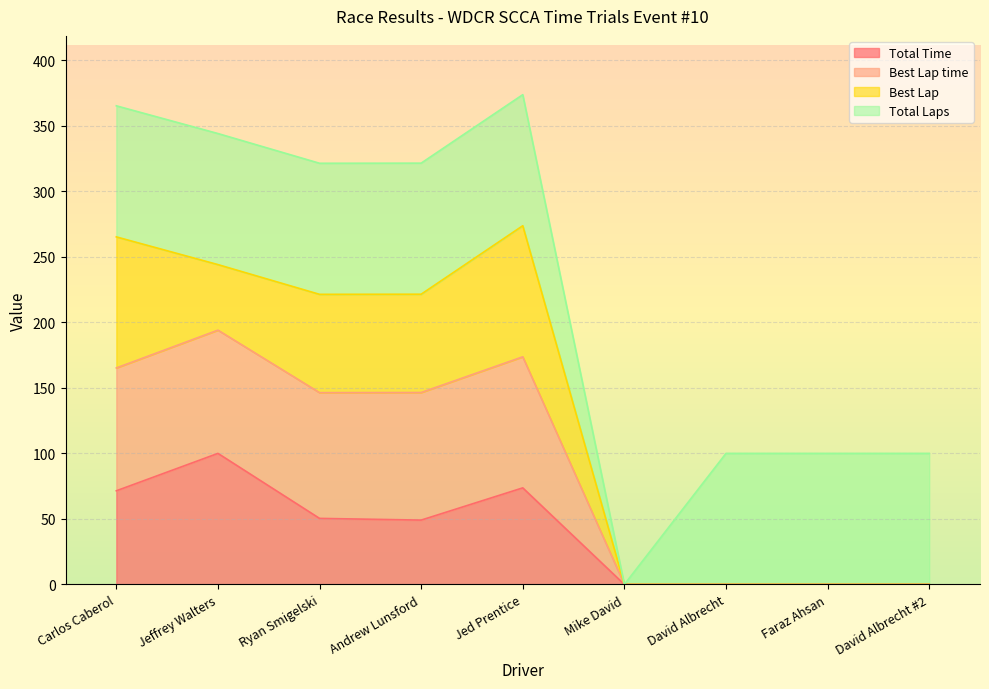

Rank the categories by Total Time value from lowest to highest.

Mike David, David Albrecht, Faraz Ahsan, David Albrecht #2, Andrew Lunsford, Ryan Smigelski, Carlos Caberol, Jed Prentice, Jeffrey Walters